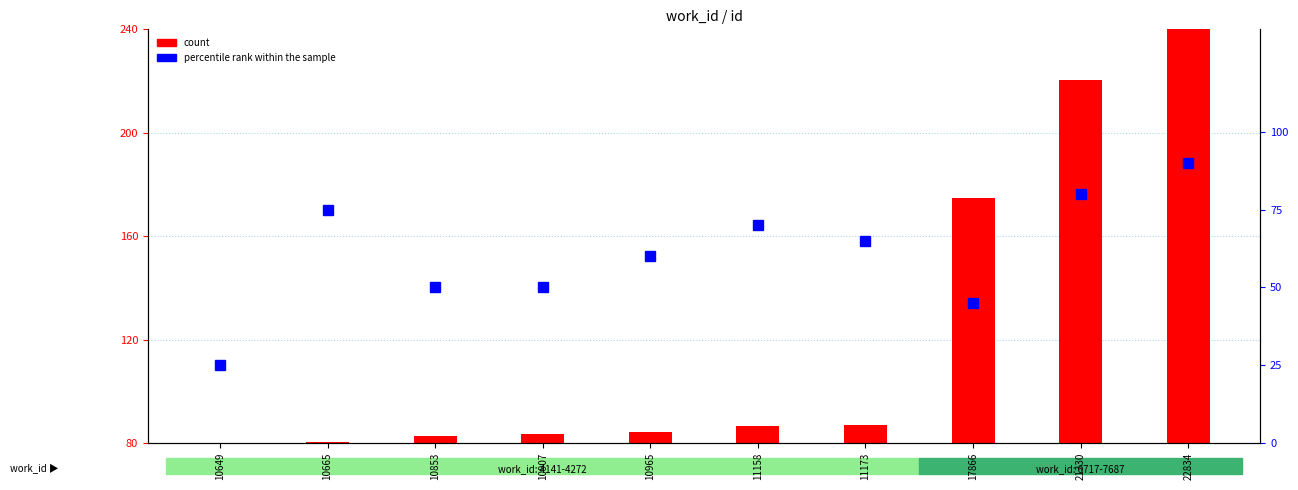

List the series in order of their overall mean, highest first.

count, percentile rank within the sample